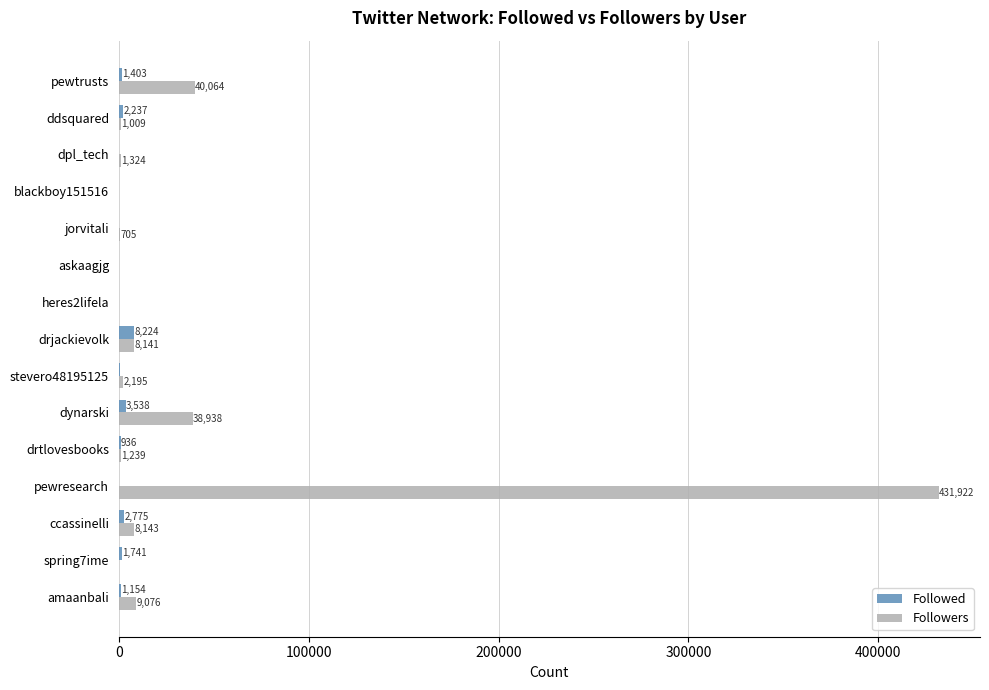

The Followers series shows 0 at blackboy151516. True or false?

True